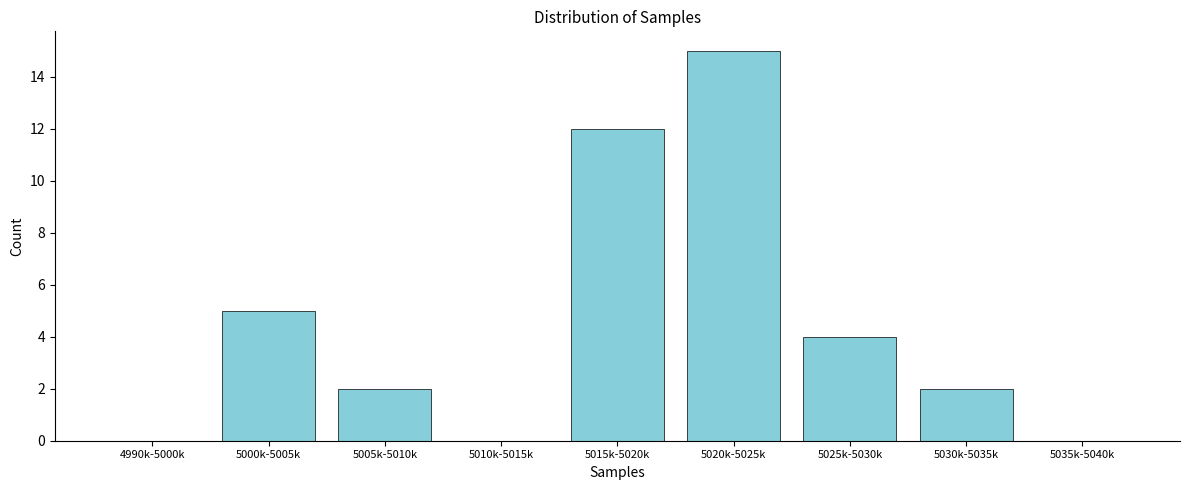

Reading left to right, list all the values displayed in this chart.

4990k-5000k=0	5000k-5005k=5	5005k-5010k=2	5010k-5015k=0	5015k-5020k=12	5020k-5025k=15	5025k-5030k=4	5030k-5035k=2	5035k-5040k=0